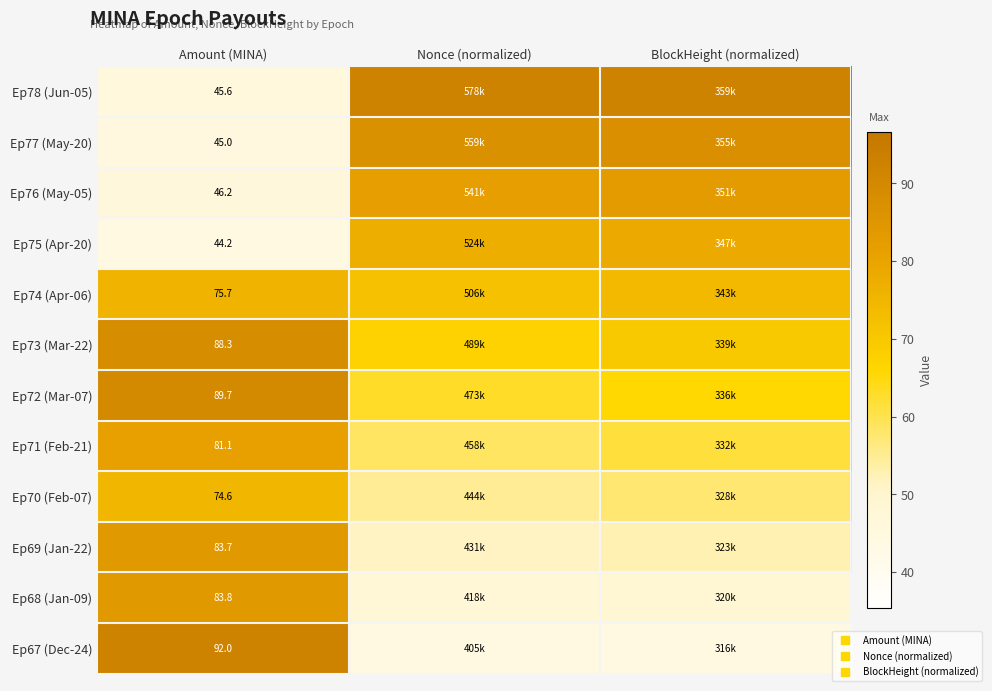

Rank the categories by Ep76 (May-05) value from highest to lowest.

BlockHeight (normalized), Nonce (normalized), Amount (MINA)